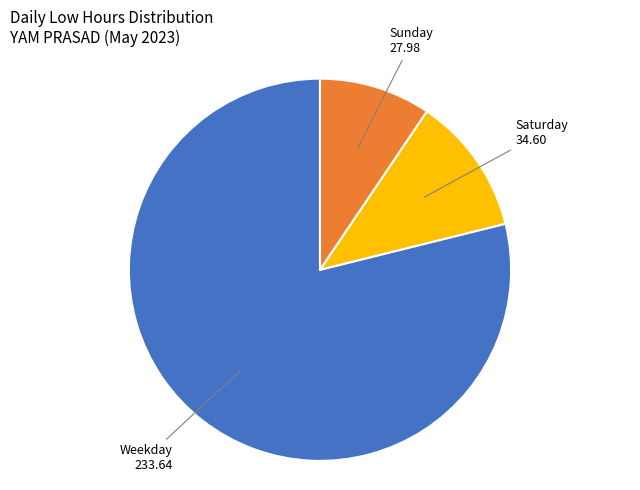

Is it true that Sunday is 9% of the pie?

True